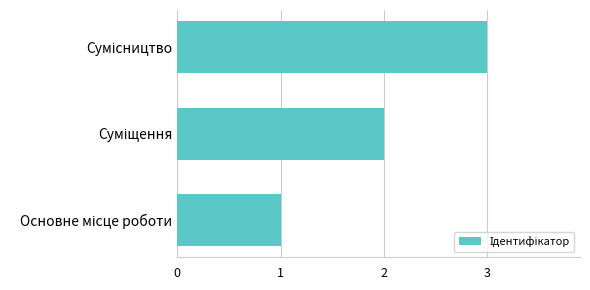

How many bars are there in total?

3